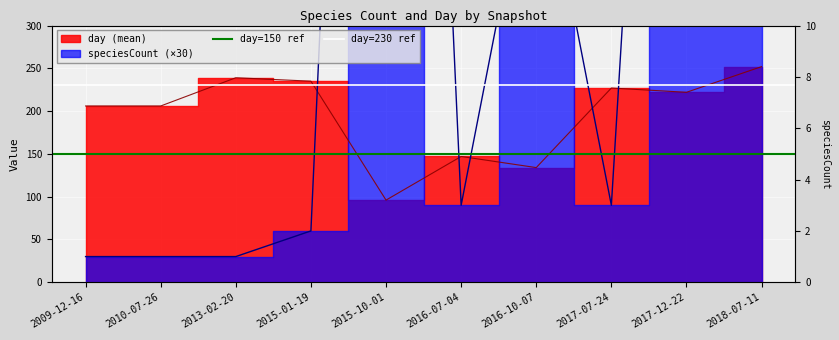

Is it true that day=150 ref equals 150 at 2009-12-16?

True